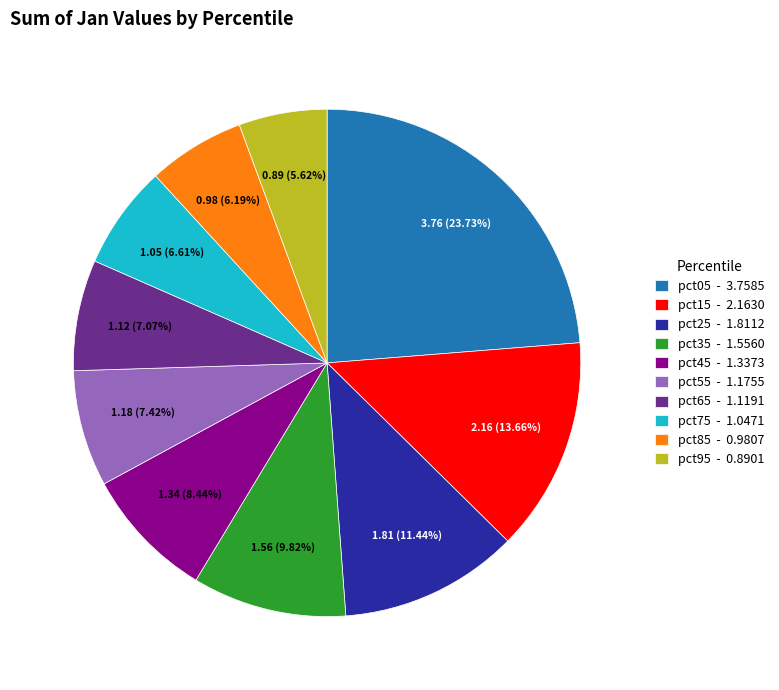

To the nearest percent, what is the difference between the largest and smallest slice percentages?

18%